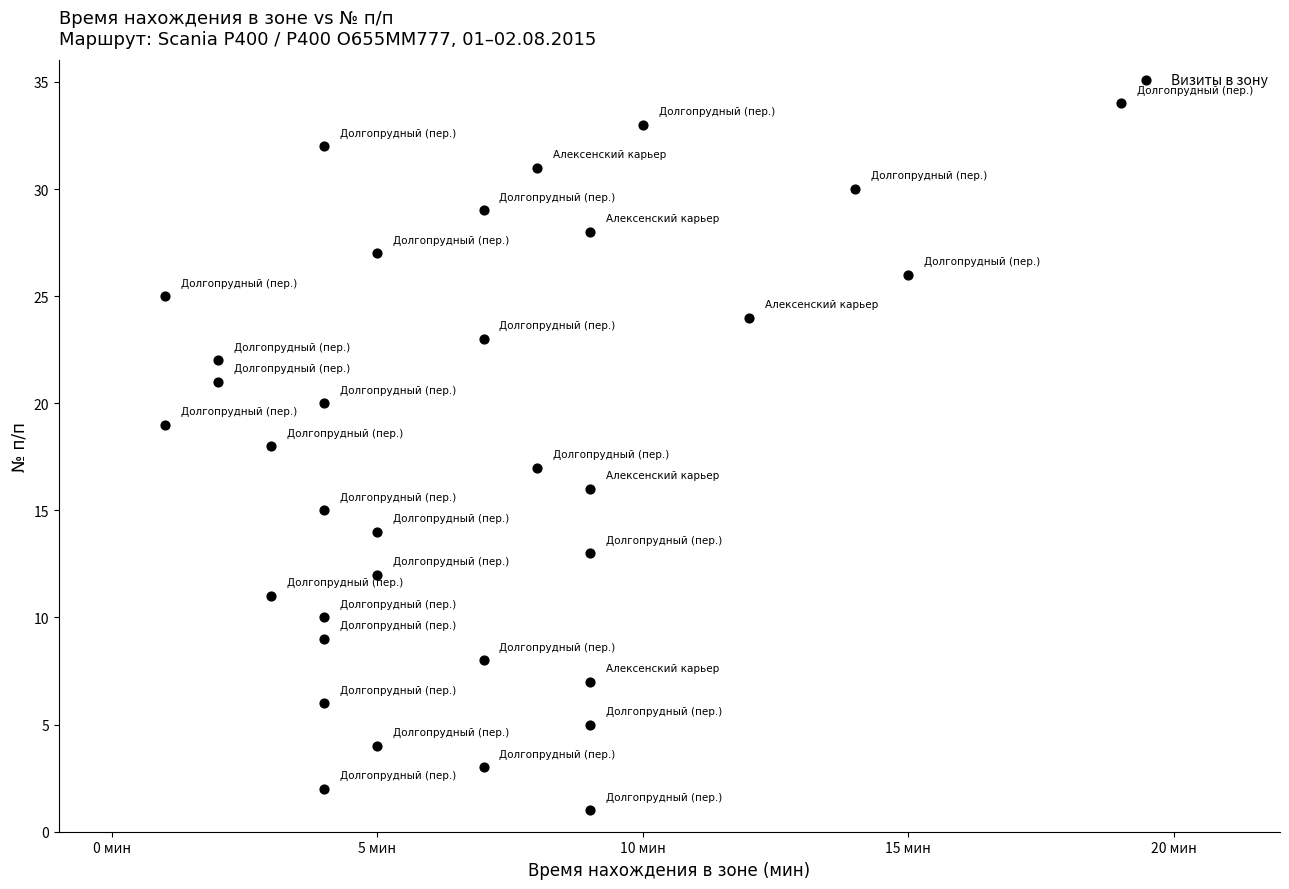

What is the range of X values (max minus min)?

18